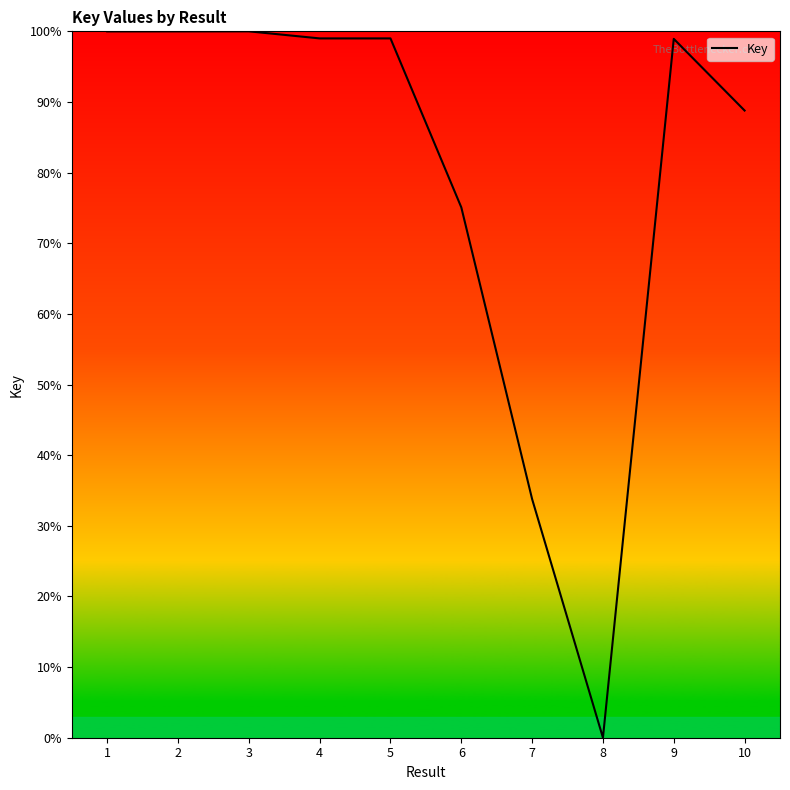

The value at 2 is 134.6. True or false?

False